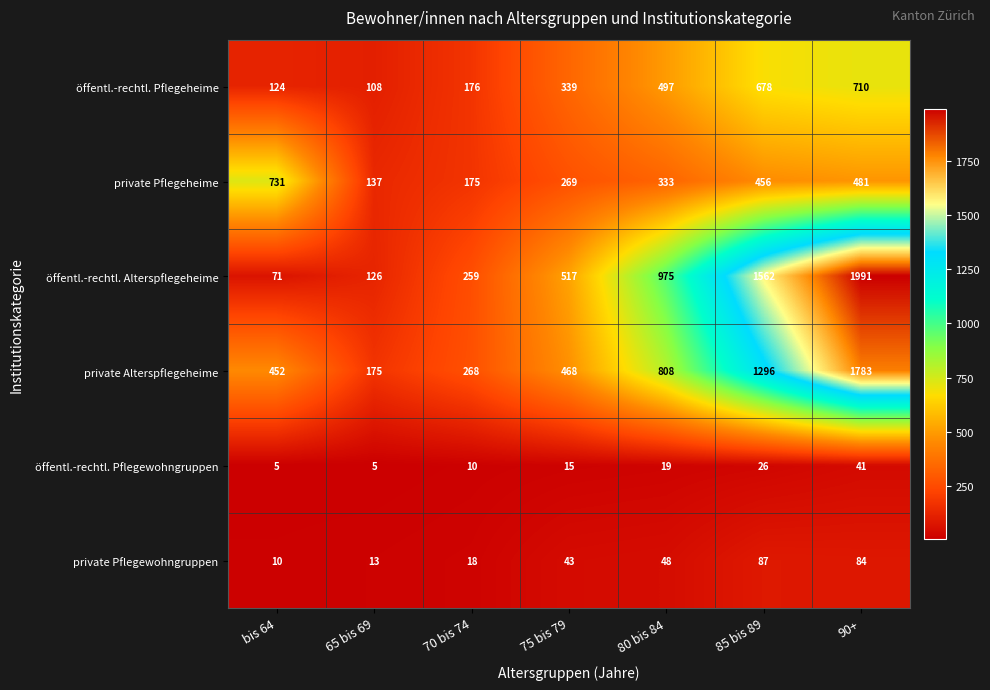

What is the difference between the maximum and minimum values in the öffentl.-rechtl. Alterspflegeheime series?

1920